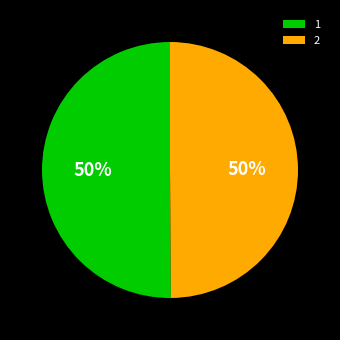

To the nearest percent, what percentage of the pie is 2?

50%